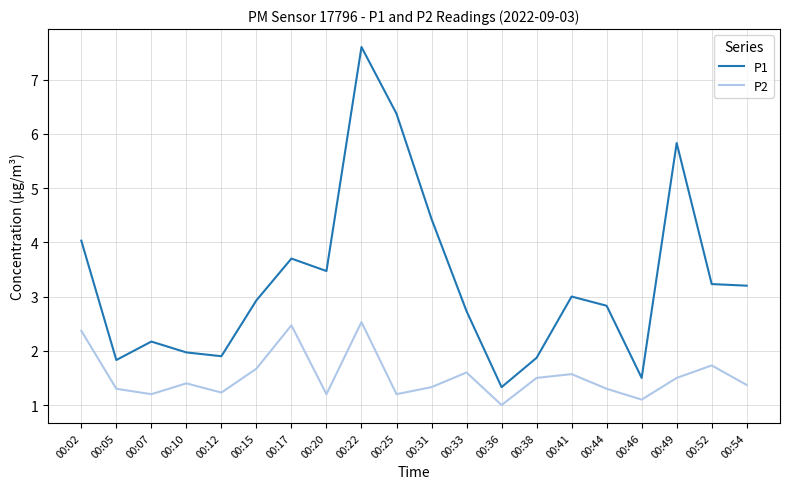

At how many categories does at least one series exceed 7?

1